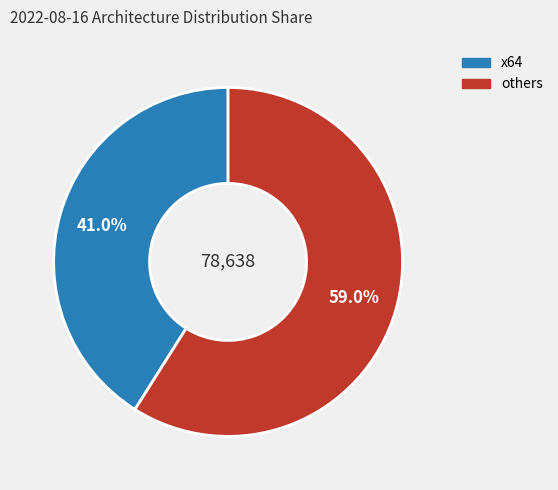

Does any single category account for the majority?

Yes